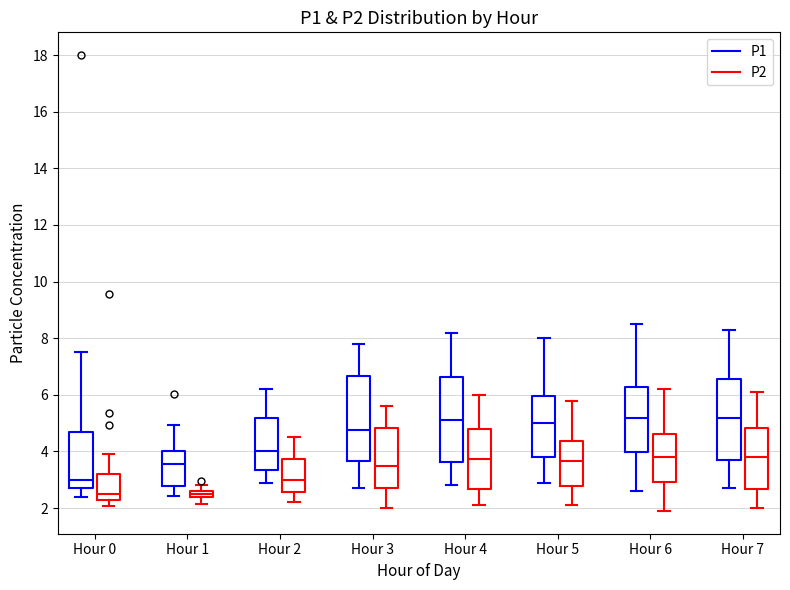

Where is the upper edge of the box for Hour 1 (P1) on the y-axis? The values are not printed on the chart, so give them approximately, as read against the axis.

4.0